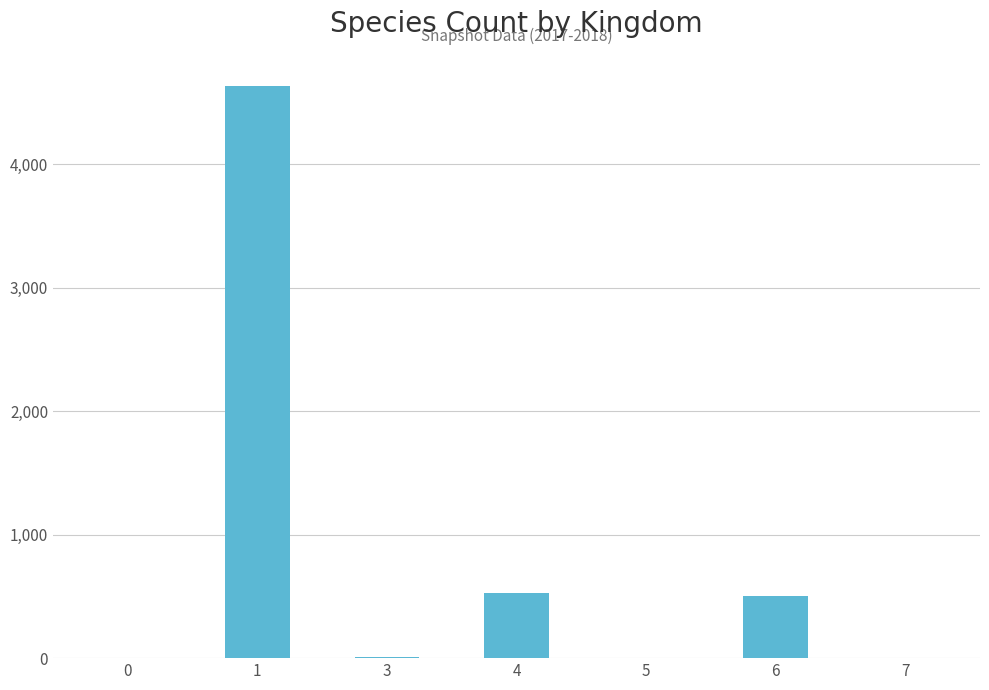

What is the sum of all values?

5687